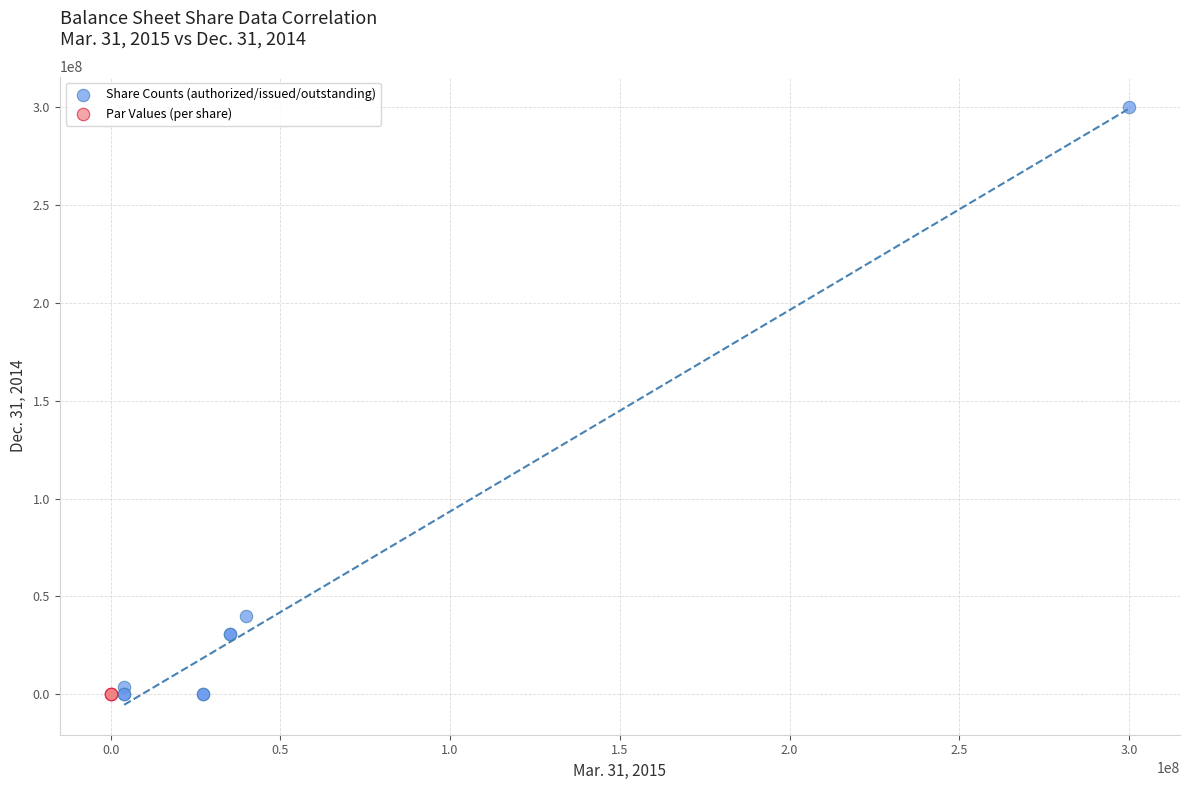

Which series reaches the maximum Y coordinate?

Share Counts (authorized/issued/outstanding)